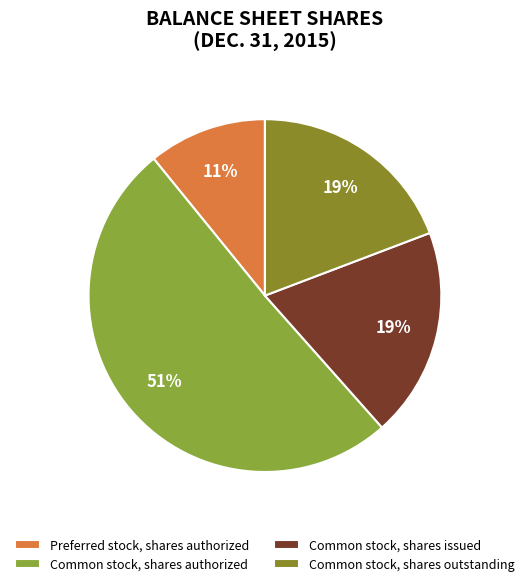

To the nearest percent, what is the average slice percentage?

25%